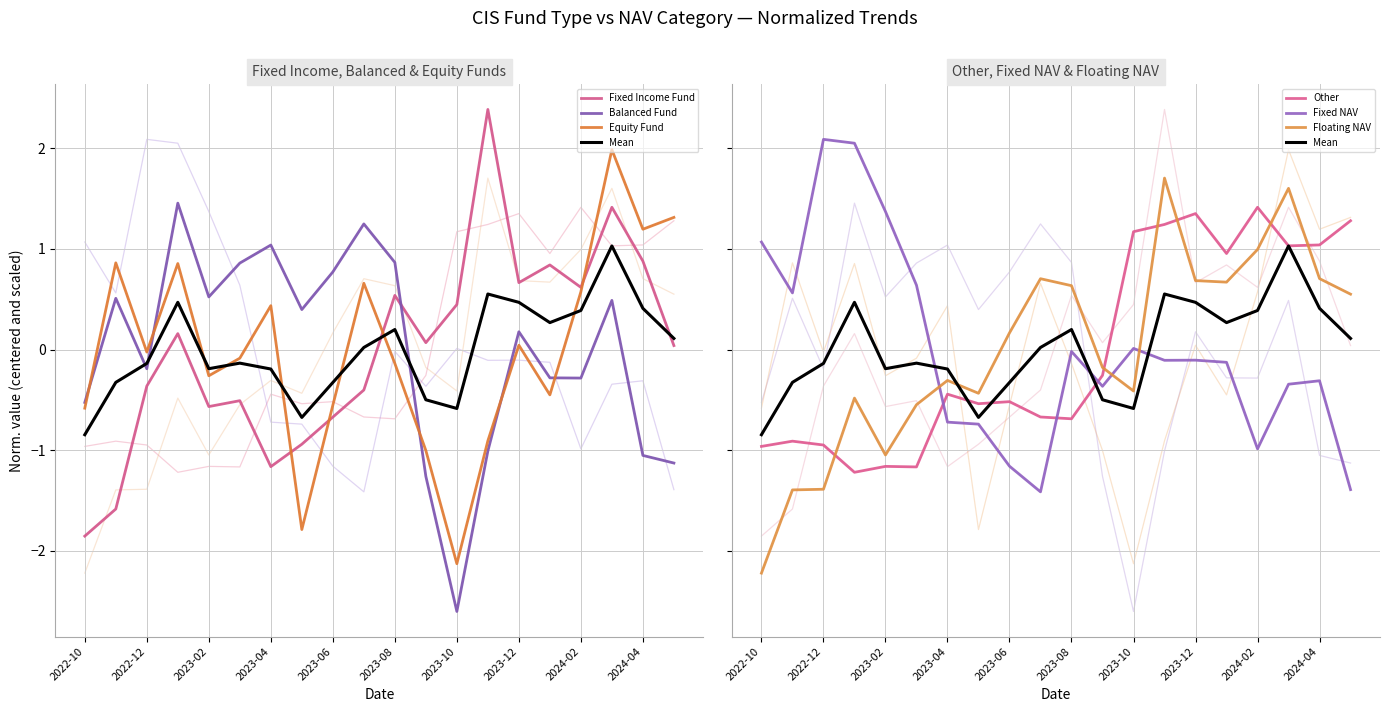

How many times do Fixed Income Fund and Fixed NAV cross each other?

1